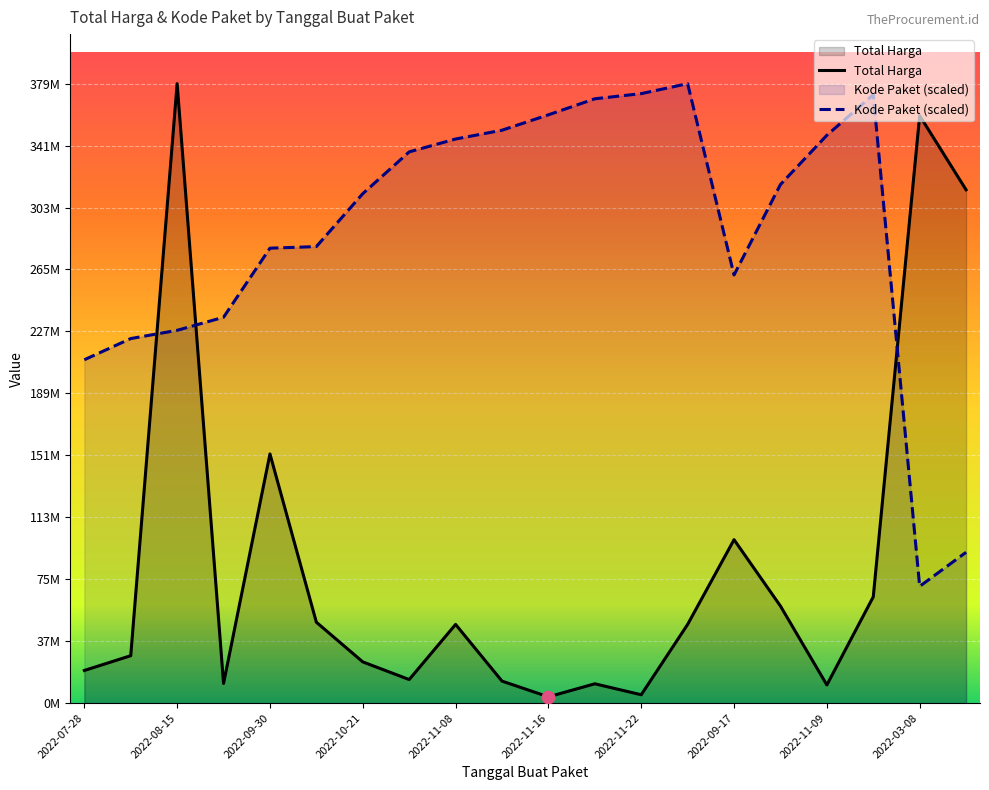

Is the value of Kode Paket at 2022-11-09 greater than the value of Total Harga at 2022-11-10?

Yes